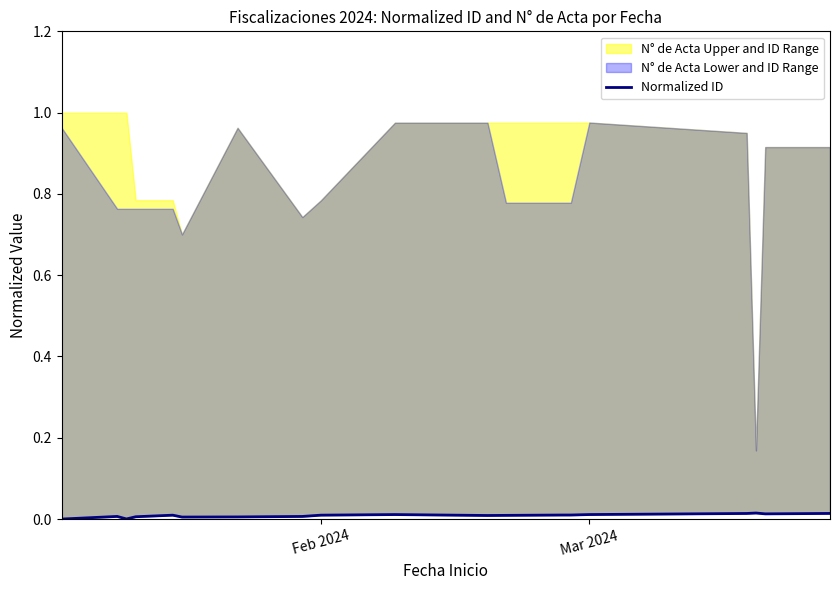

How many points are lower than both their immediate neighbors (excluding endpoints)?

4